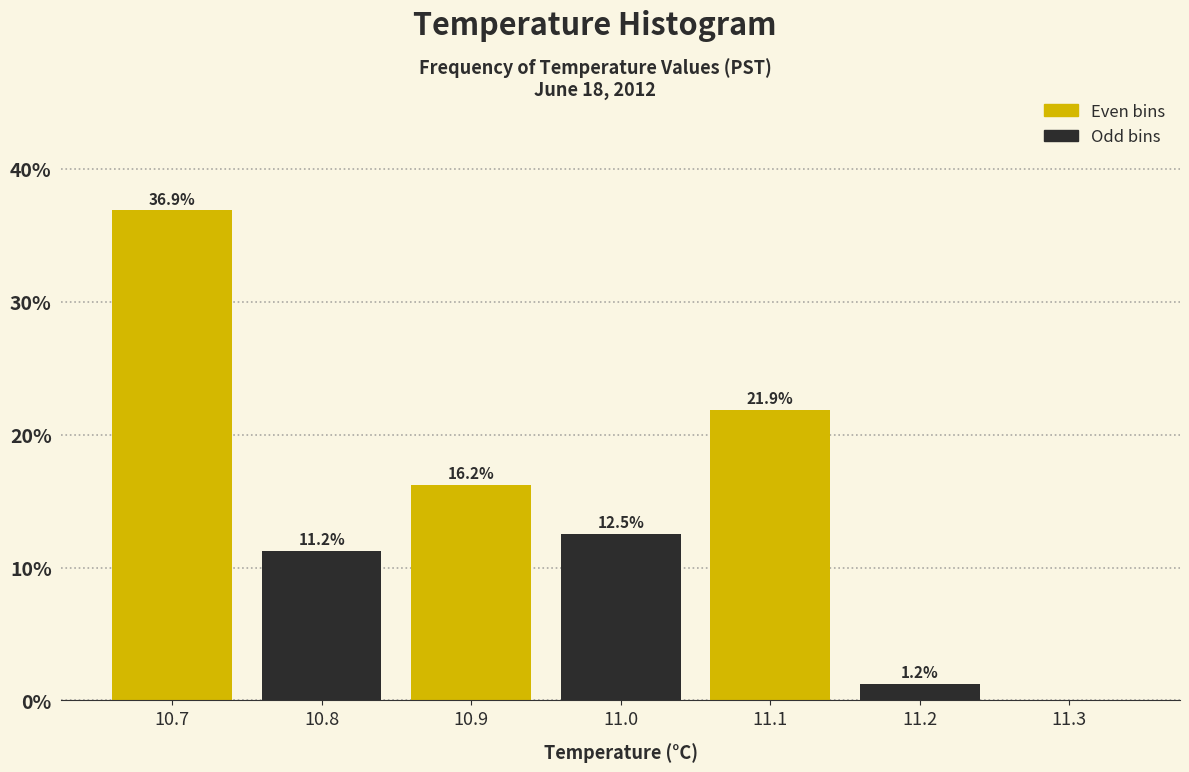

The value at 11.0 is 17.7. True or false?

False